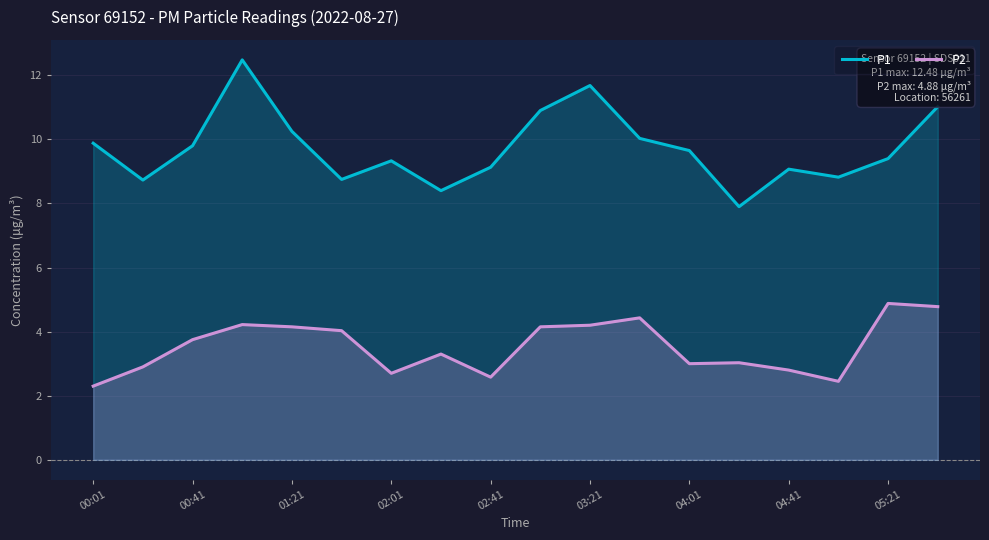

Does the chart have visible grid lines?

Yes